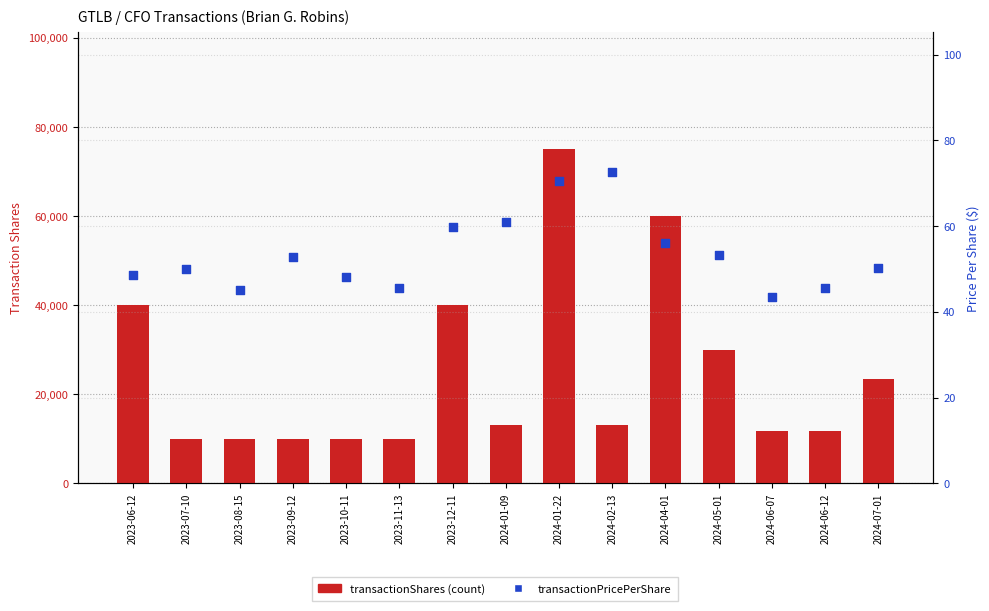

Which series has the largest Y range (max minus min)?

transactionShares